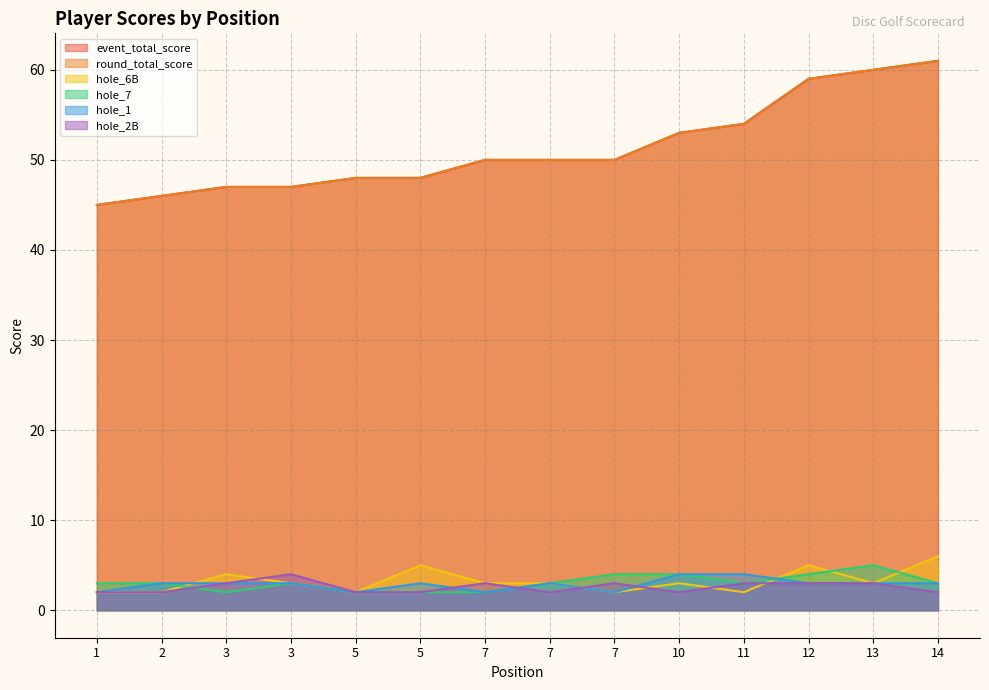

What is the sum of the hole_6B values at 14 and 3?

9